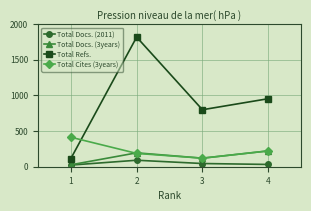

What is the difference between the second highest and minimum values in the Total Docs. (2011) series?

22